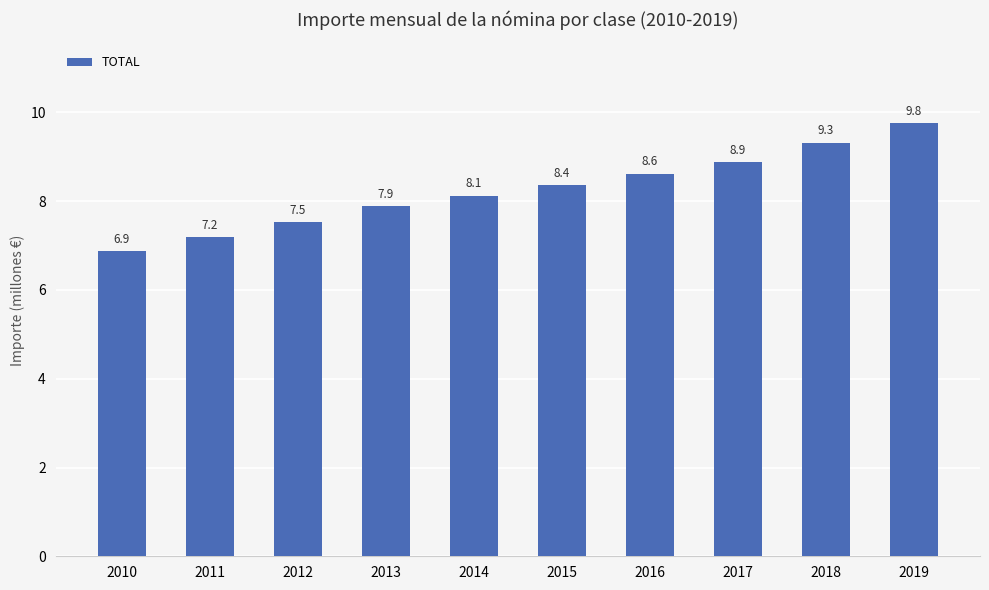

Rank the categories by value from highest to lowest.

2019, 2018, 2017, 2016, 2015, 2014, 2013, 2012, 2011, 2010